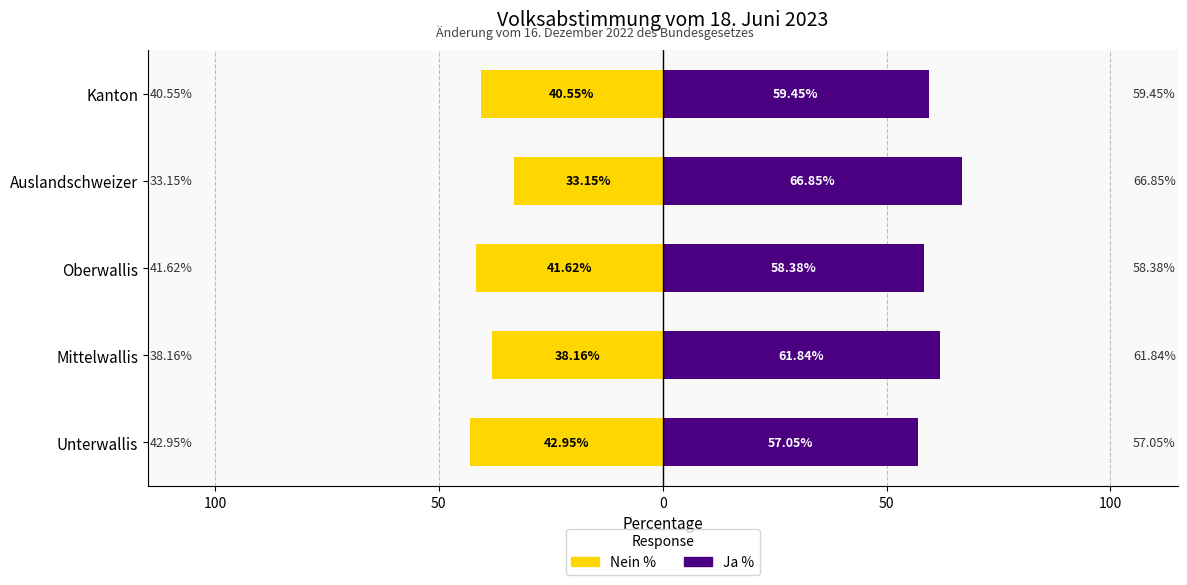

True or false: Ja (Centralized) has a value of 66.8 at Auslandschweizer.

True